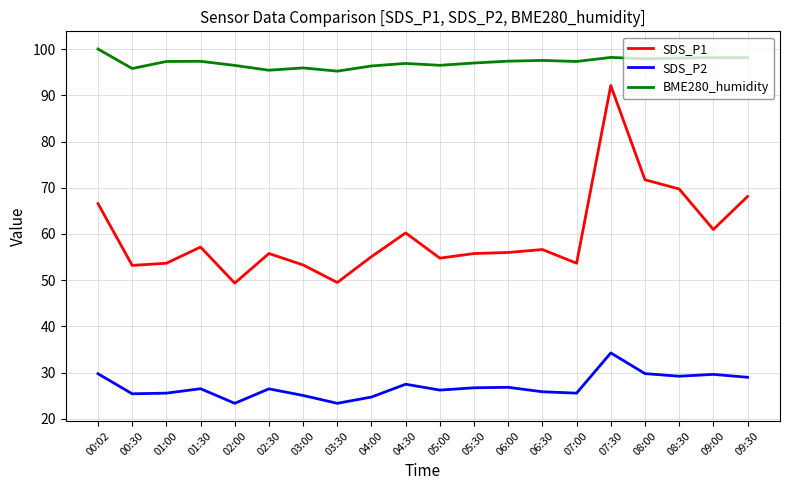

Is it true that SDS_P1 equals 38.7 at 09:30?

False